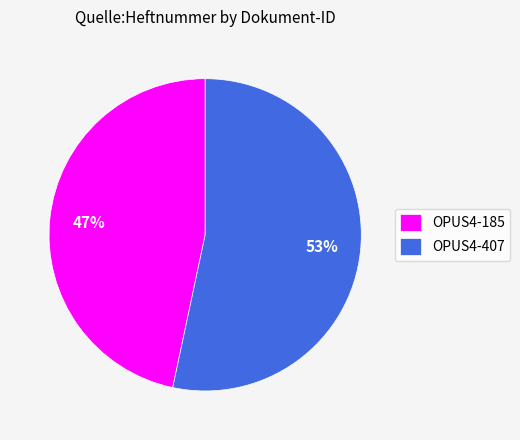

Which category has the biggest portion of the pie?

OPUS4-407